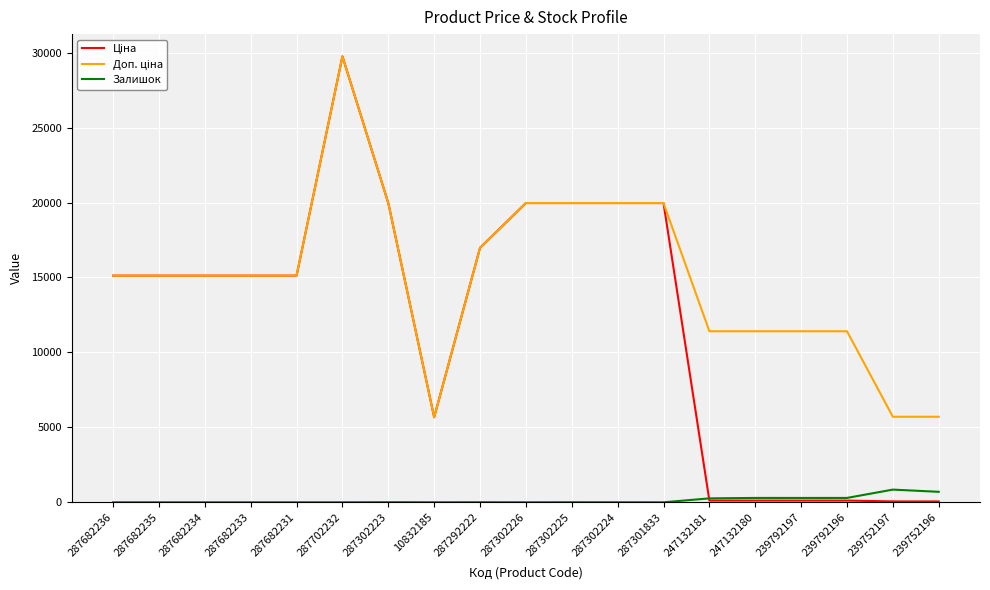

At which category is the sum across all series the highest?

287702232